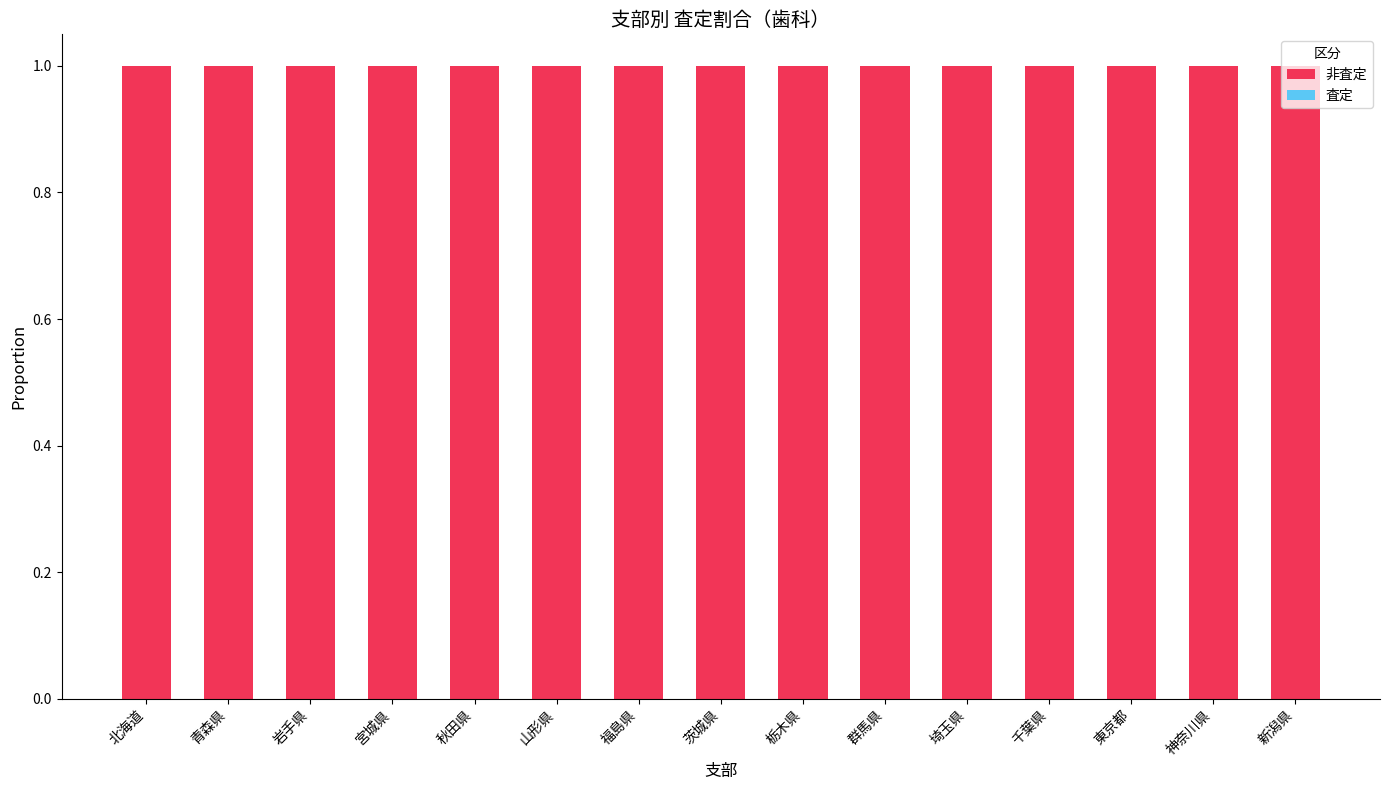

List the series in order of their overall mean, highest first.

非査定, 査定